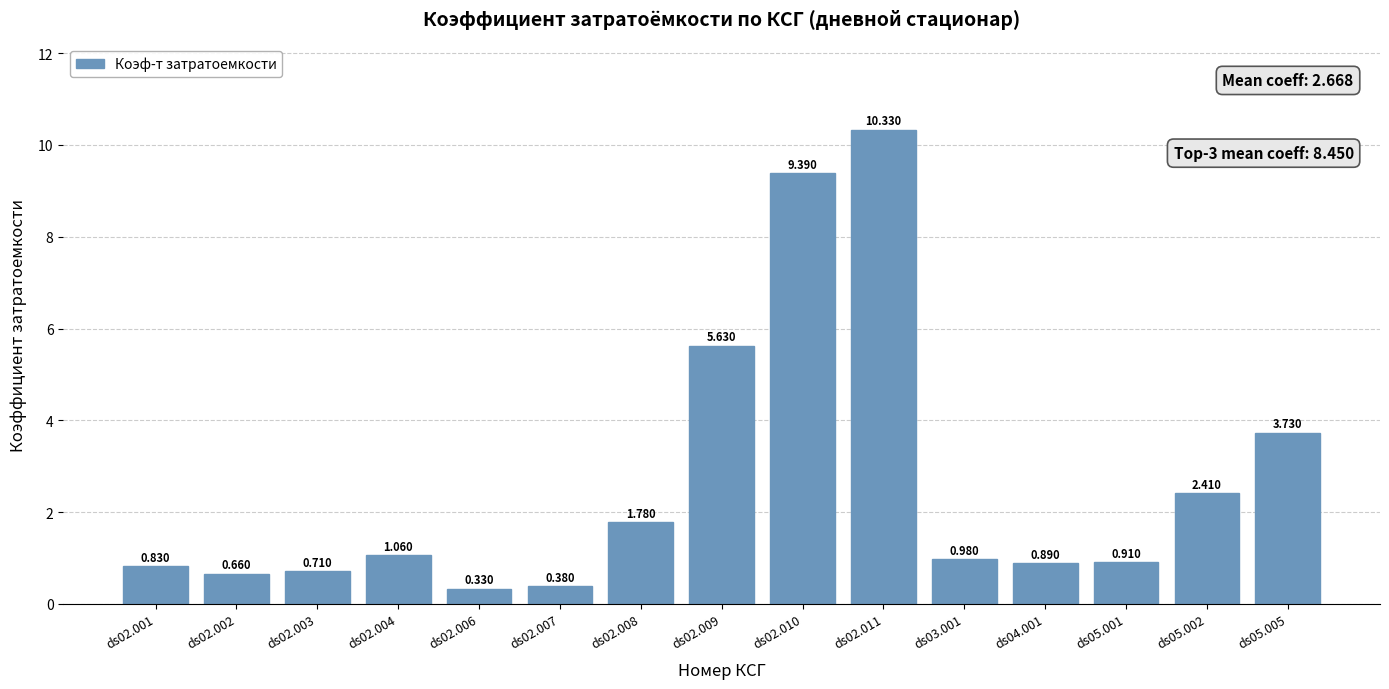

Does the chart contain any negative values?

No